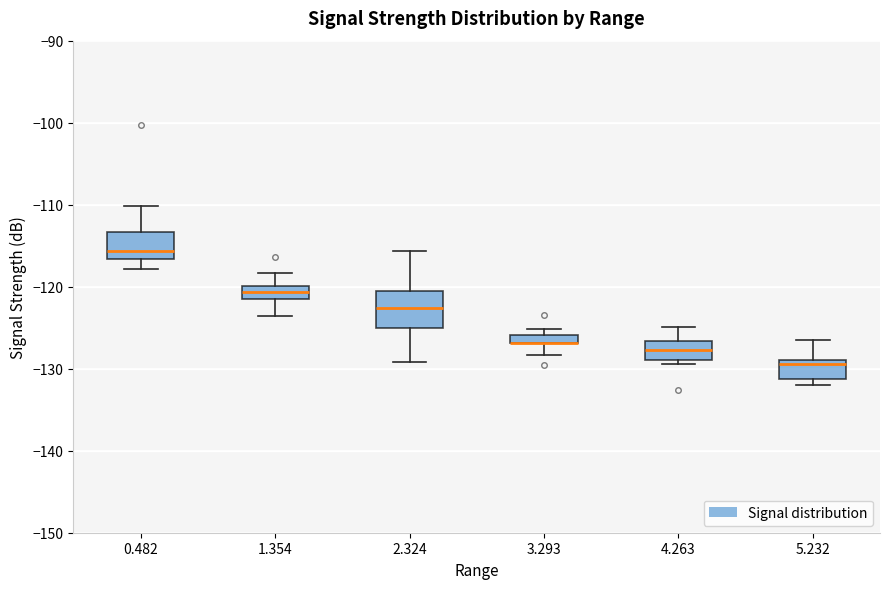

Where does the upper whisker of the box at x = 5.232 end on the y-axis? The values are not printed on the chart, so give them approximately, as read against the axis.

-126